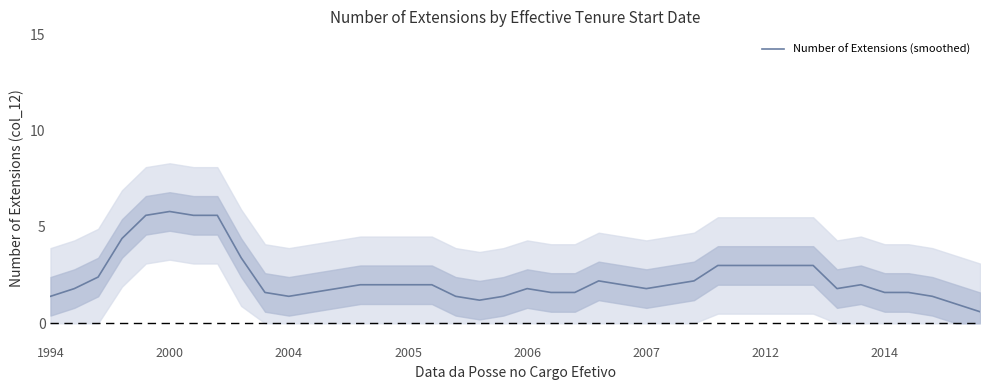

True or false: there are more than 0 points higher than both neighbors.

True